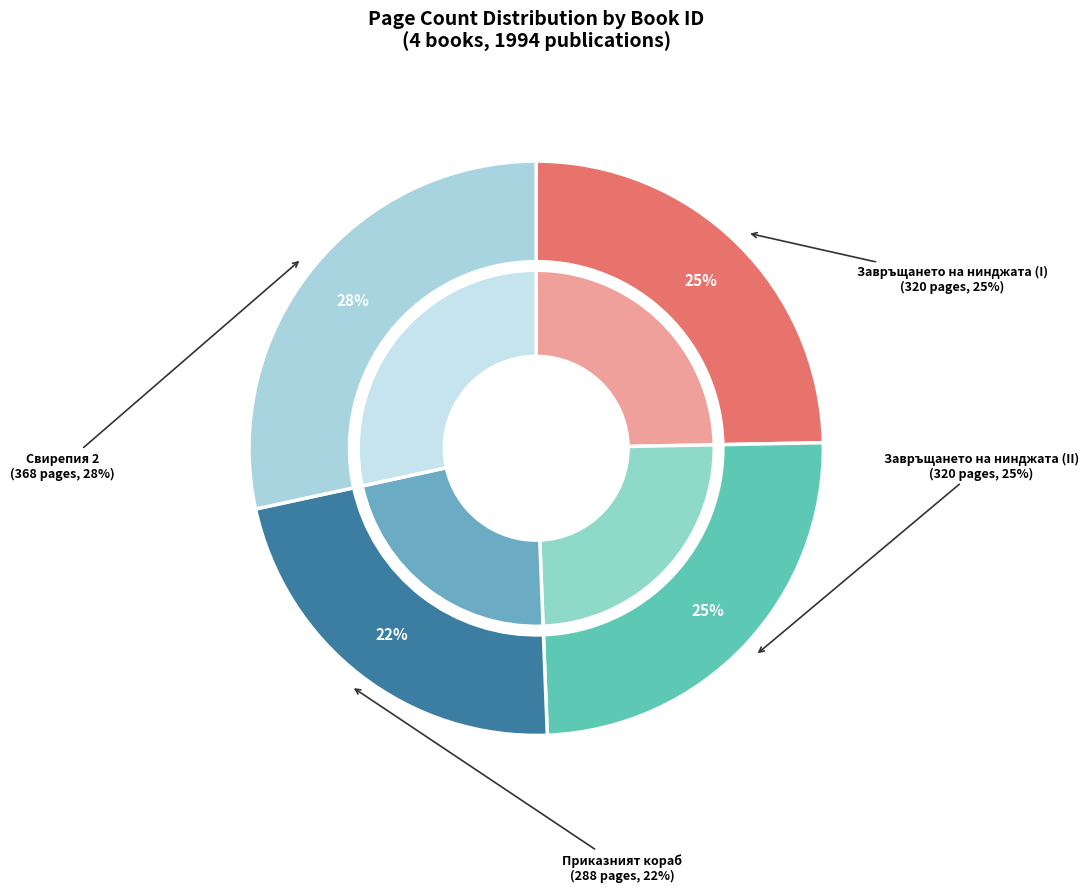

Is there a majority slice in this chart?

No